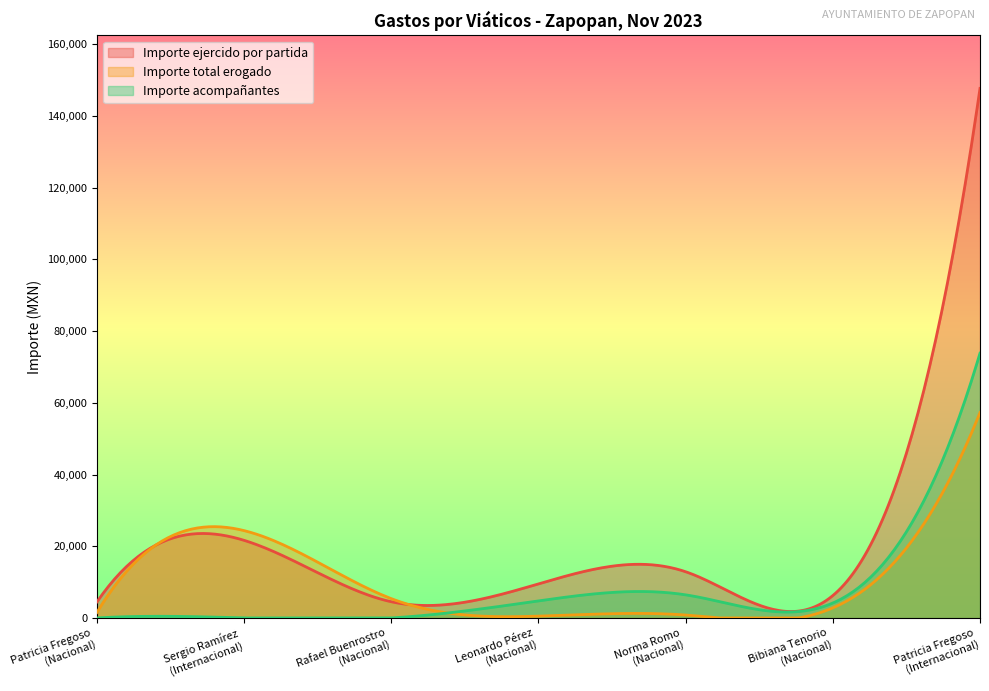

How many distinct data groups are displayed?

3